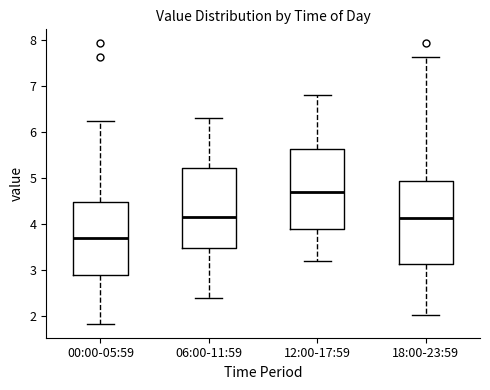

Reading left to right, read every box against the y-axis: the position of its median line, the range the box covers, and the ends of its whiskers. The values are not printed on the chart, so give them approximately, as read against the axis.

00:00-05:59: median 3.7, box 2.9 to 4.5, whiskers 1.8 to 6.2
06:00-11:59: median 4.2, box 3.5 to 5.2, whiskers 2.4 to 6.3
12:00-17:59: median 4.7, box 3.9 to 5.6, whiskers 3.2 to 6.8
18:00-23:59: median 4.1, box 3.1 to 4.9, whiskers 2.0 to 7.6